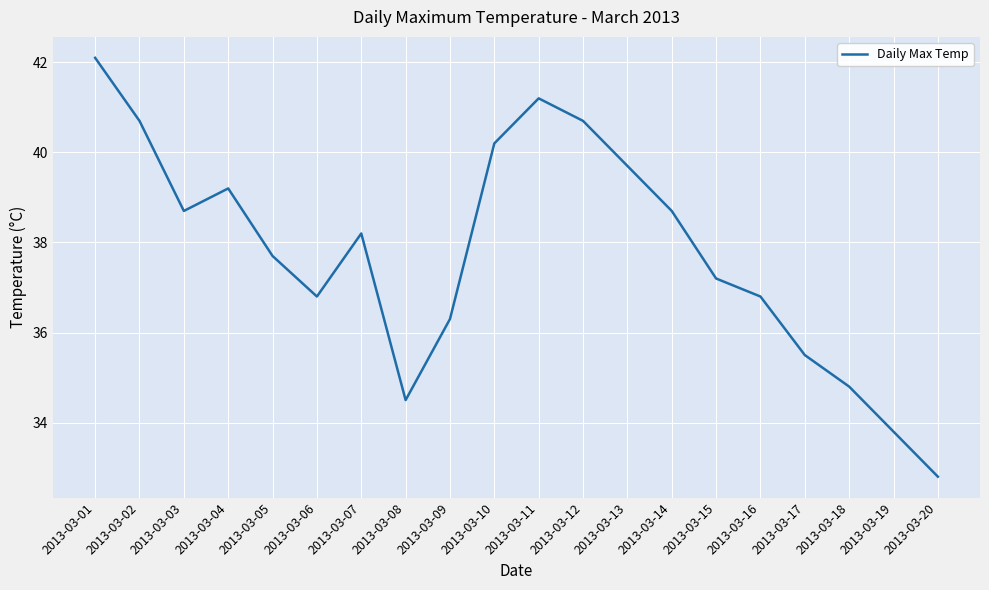

True or false: the data has more than 1 interior local peaks.

True